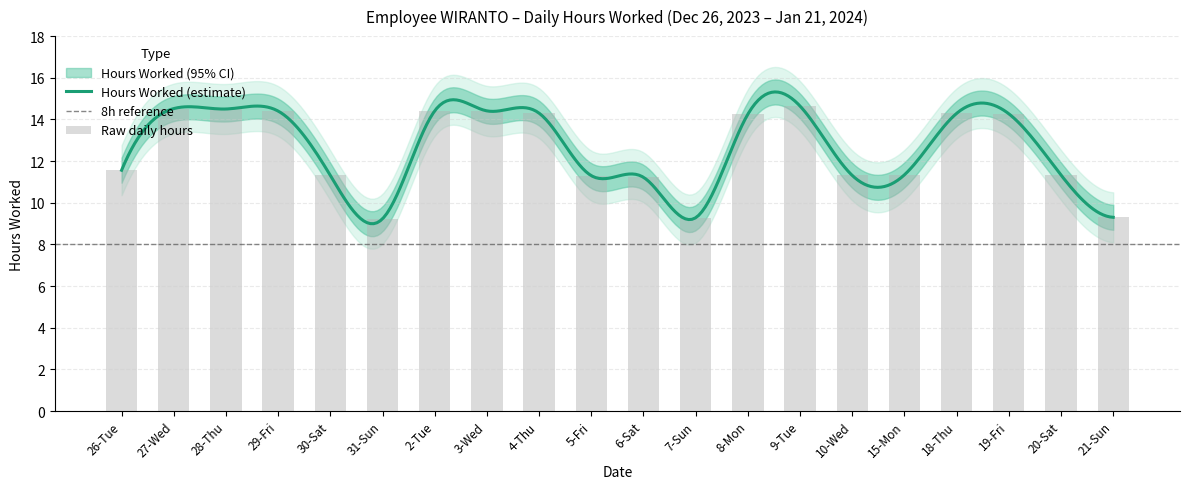

Reading right to left, extract all data points from this chart.

9.3	11.3	14.3	14.3	11.3	11.3	14.6	14.2	9.3	11.2	11.3	14.3	14.4	14.4	9.2	11.3	14.4	14.5	14.5	11.6